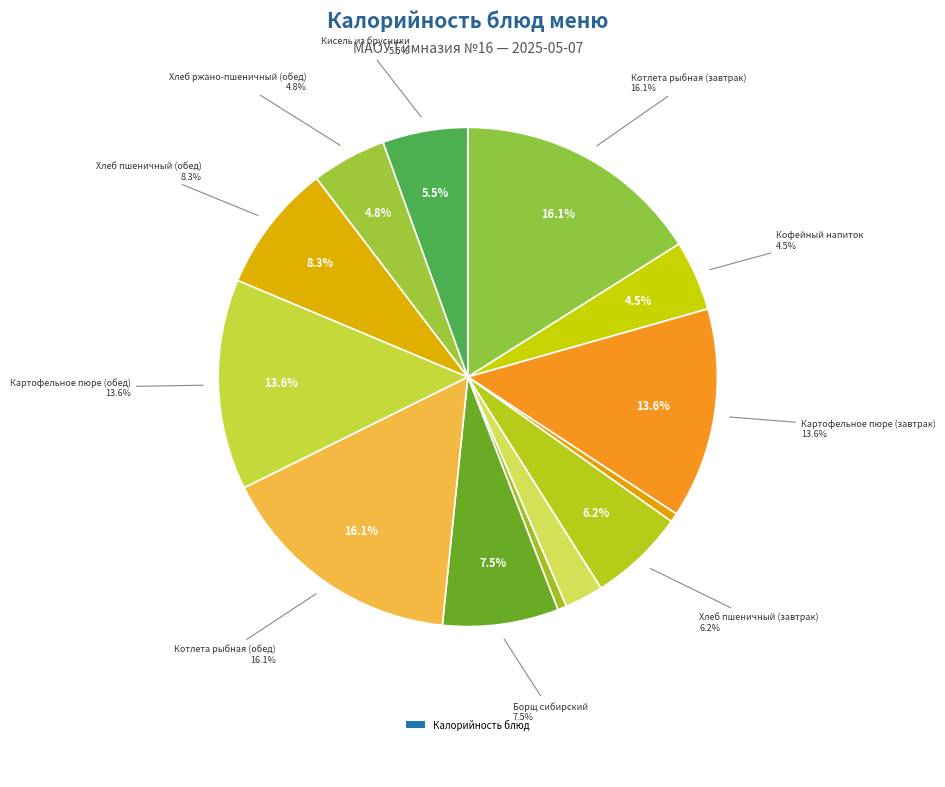

Is there a majority slice in this chart?

No